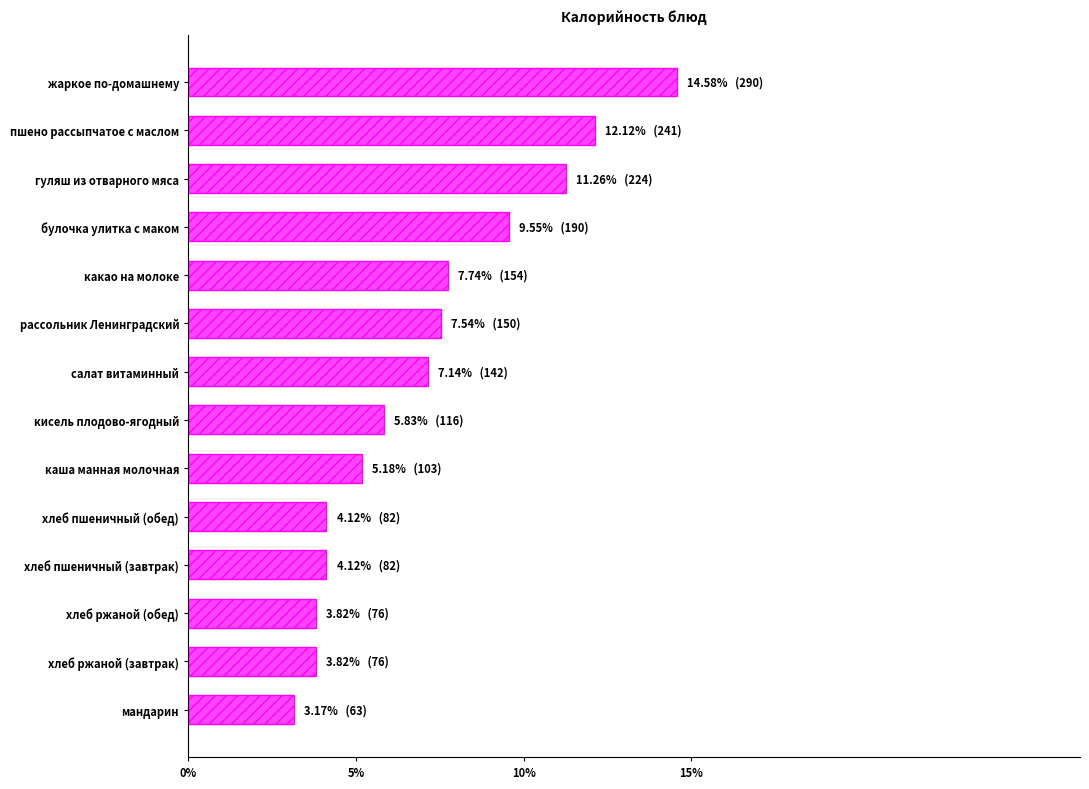

Reading bottom to top, transcribe all the data shown in this chart.

мандарин=3.2	хлеб ржаной (завтрак)=3.8	хлеб ржаной (обед)=3.8	хлеб пшеничный (завтрак)=4.1	хлеб пшеничный (обед)=4.1	каша манная молочная=5.2	кисель плодово-ягодный=5.8	салат витаминный=7.1	рассольник Ленинградский=7.5	какао на молоке=7.7	булочка улитка с маком=9.6	гуляш из отварного мяса=11.3	пшено рассыпчатое с маслом=12.1	жаркое по-домашнему=14.6